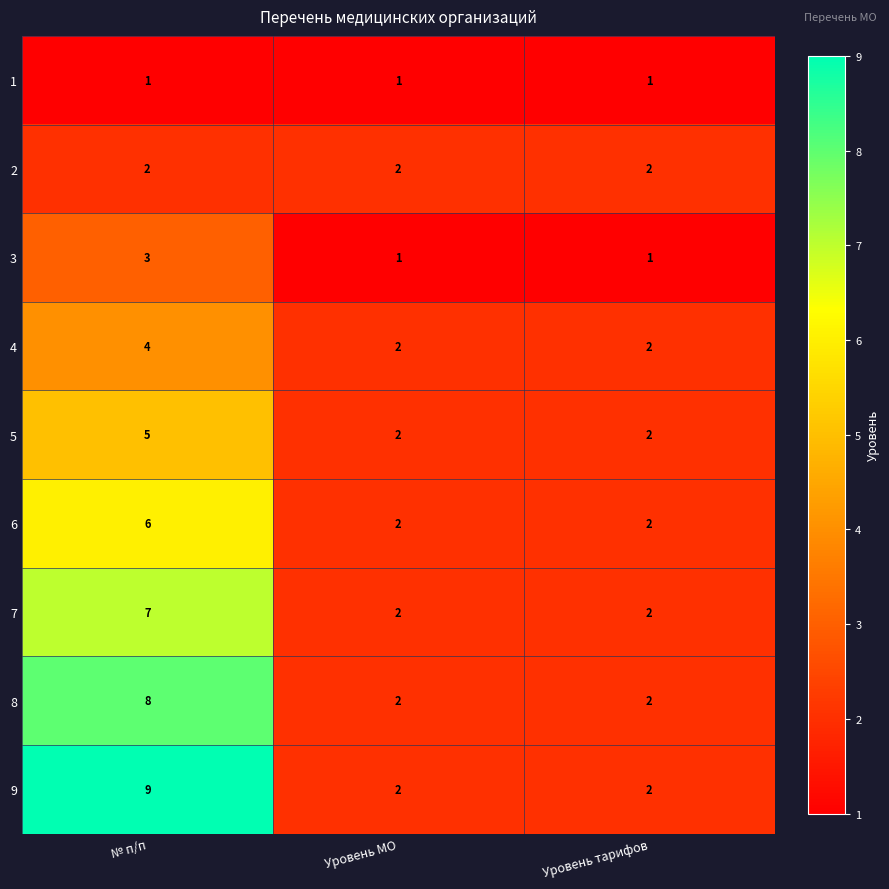

Which category has the highest value across all series?

№ п/п